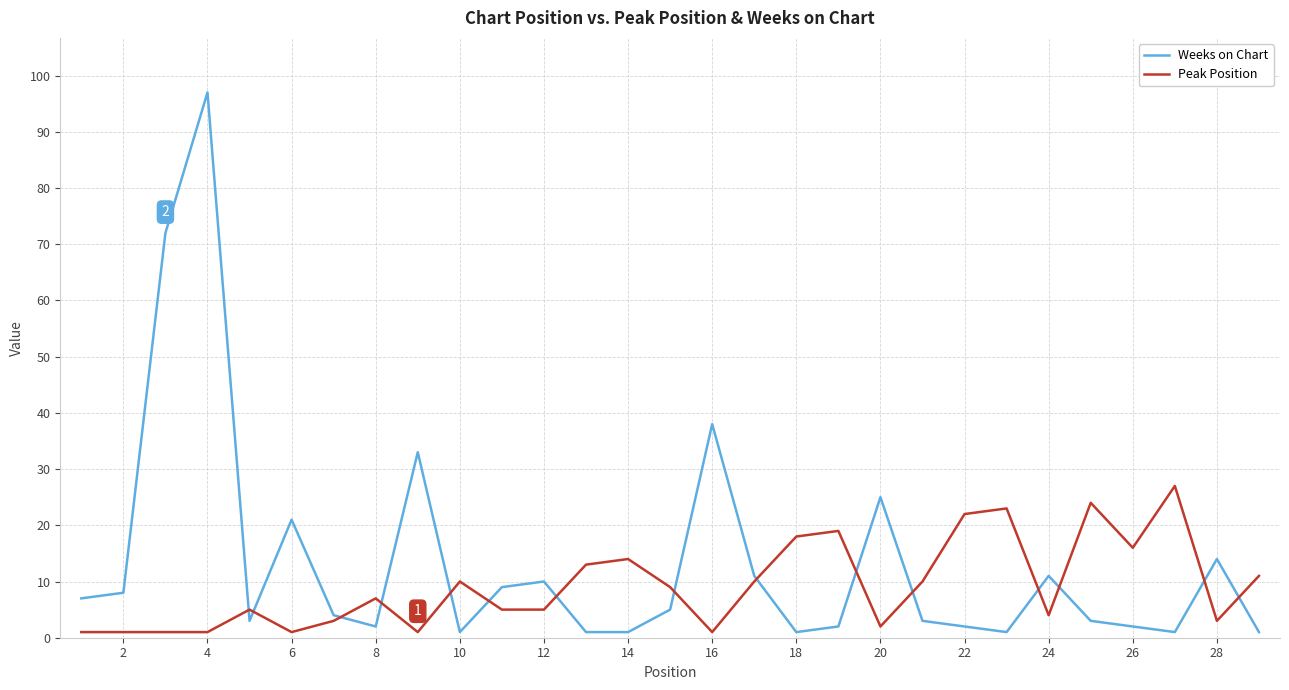

In Peak Position, how many points are higher than both neighbors (excluding endpoints)?

8